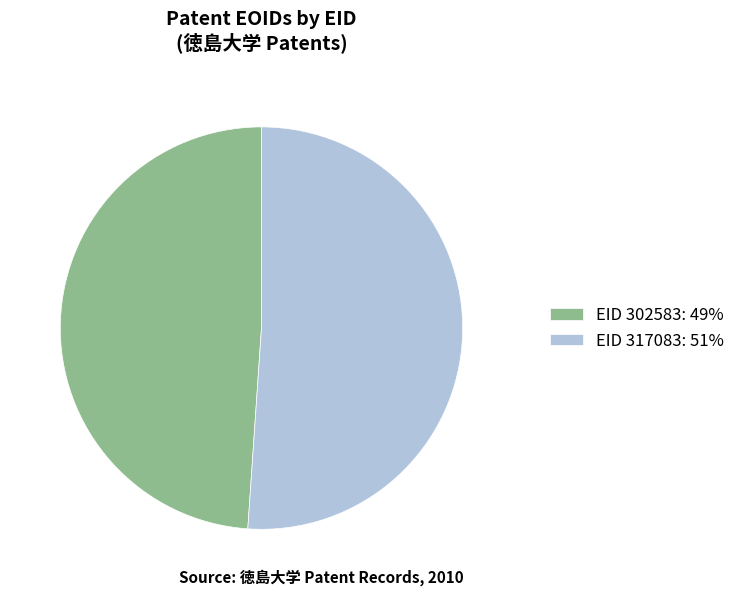

Which category accounts for the majority?

EID 317083: 51%